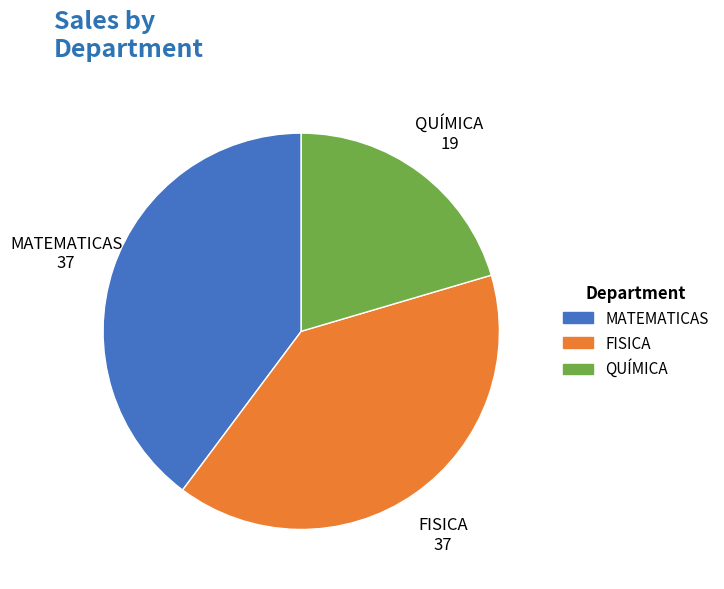

Is there any slice that represents more than half of the pie?

No